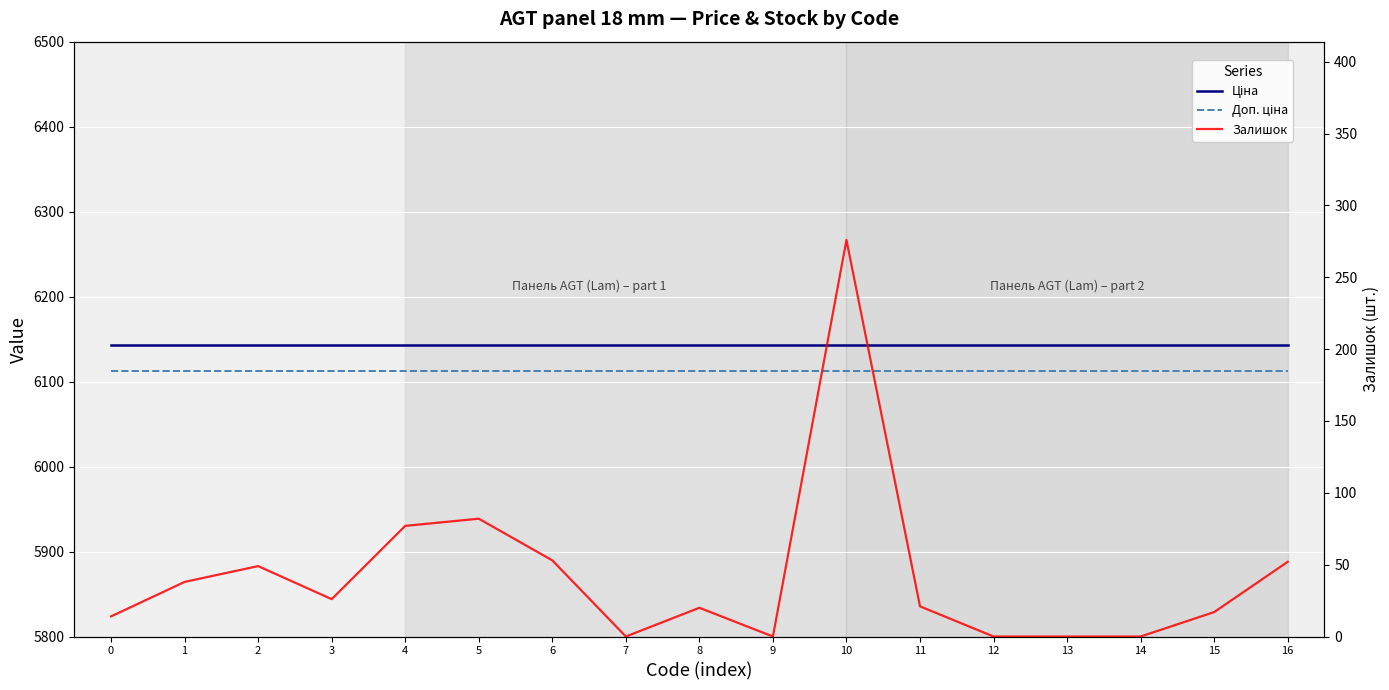

Reading left to right, transcribe all the data shown in this chart.

Ціна: 6143.2	6143.2	6143.2	6143.2	6143.2	6143.2	6143.2	6143.2	6143.2	6143.2	6143.2	6143.2	6143.2	6143.2	6143.2	6143.2	6143.2
Доп. ціна: 6112.5	6112.5	6112.5	6112.5	6112.5	6112.5	6112.5	6112.5	6112.5	6112.5	6112.5	6112.5	6112.5	6112.5	6112.5	6112.5	6112.5
Залишок: 14.0	38.0	49.0	26.0	77.0	82.0	53.0	0.0	20.0	0.0	276.0	21.0	0.0	0.0	0.0	17.0	52.0